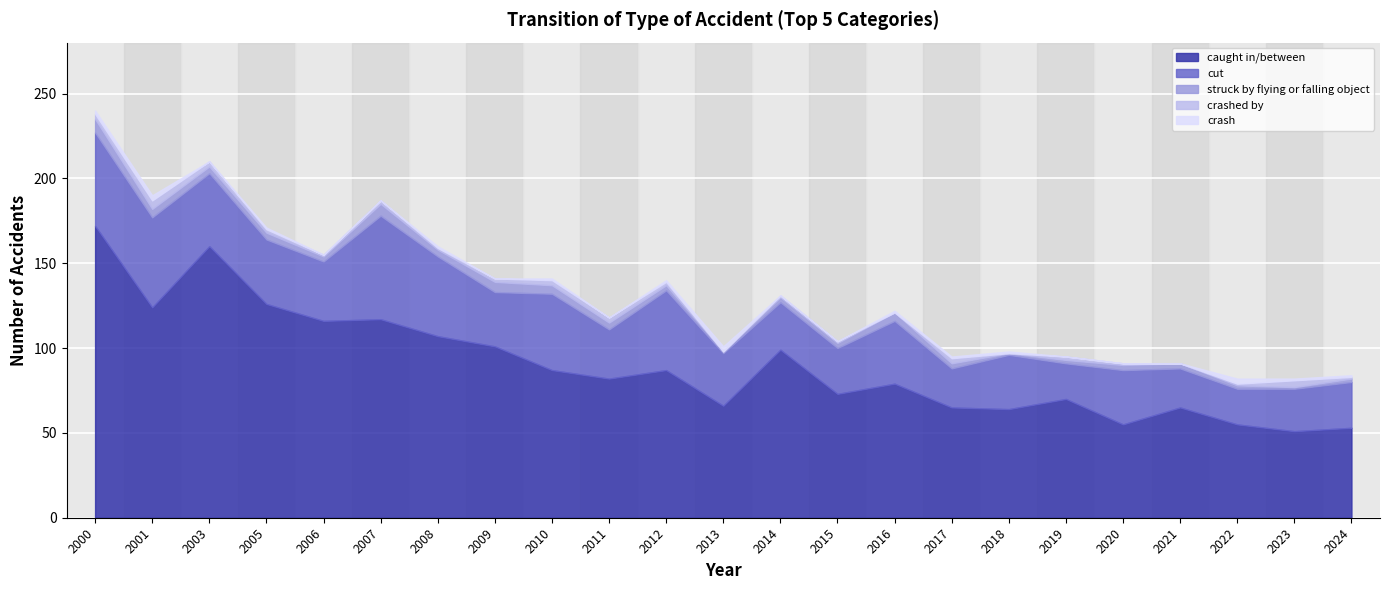

How many lines are shown in the chart?

5